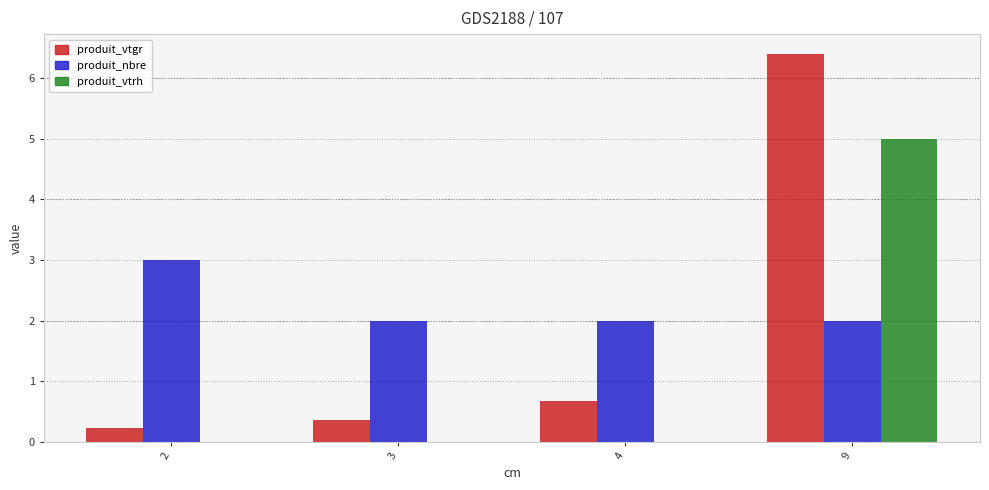

At which label does produit_vtrh reach its peak?

9